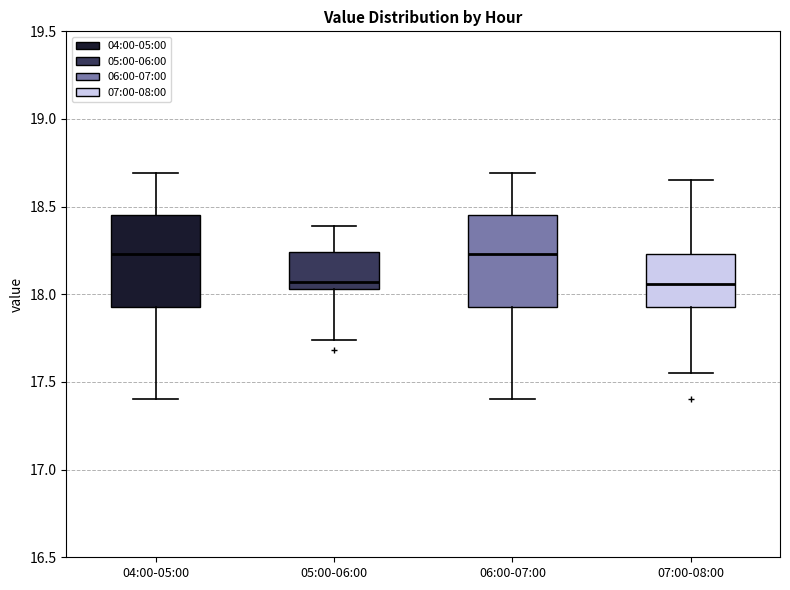

Where is the lower edge of the box for 05:00-06:00 on the y-axis? The values are not printed on the chart, so give them approximately, as read against the axis.

18.05